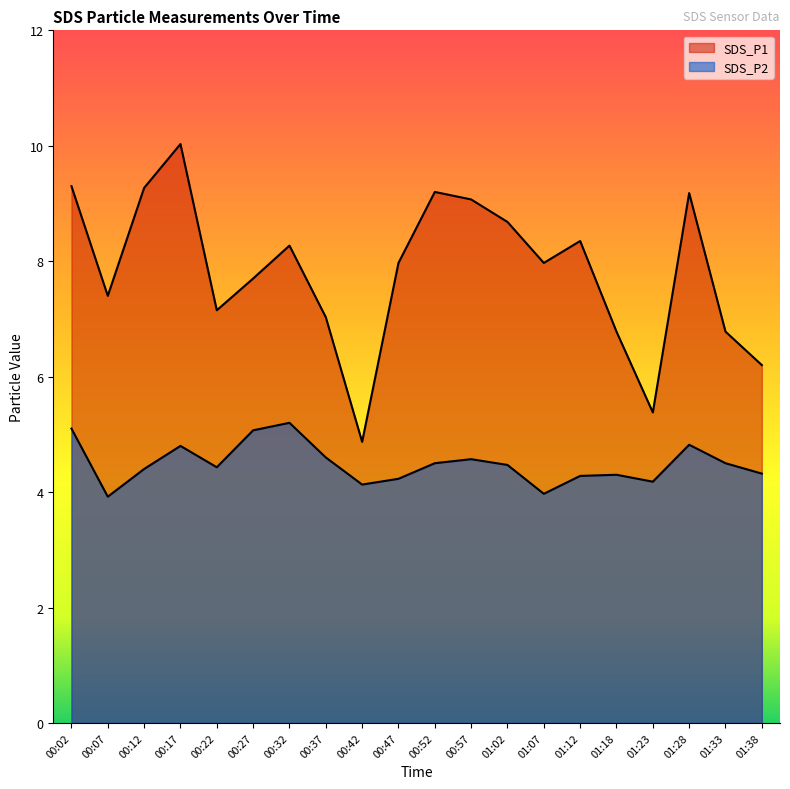

Reading left to right, what are all the values shown in this chart?

SDS_P1: 9.3	7.4	9.3	10.0	7.2	7.7	8.3	7.0	4.9	8.0	9.2	9.1	8.7	8.0	8.3	6.8	5.4	9.2	6.8	6.2
SDS_P2: 5.1	3.9	4.4	4.8	4.4	5.1	5.2	4.6	4.1	4.2	4.5	4.6	4.5	4.0	4.3	4.3	4.2	4.8	4.5	4.3